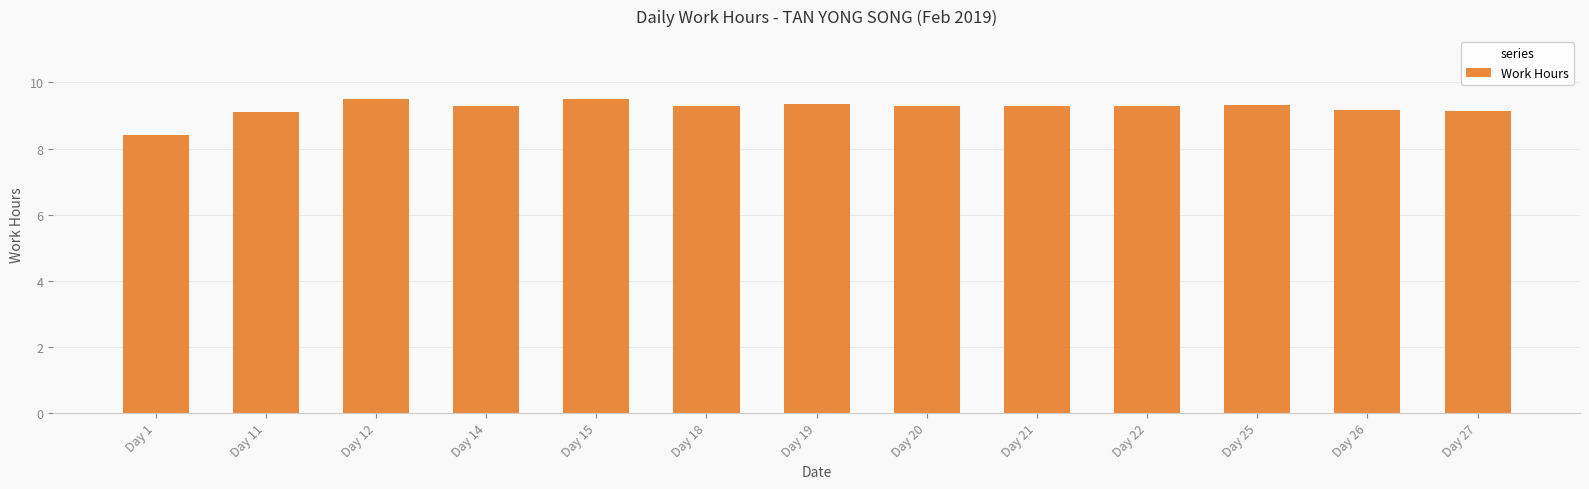

True or false: the data shows 3.1 at Day 21.

False